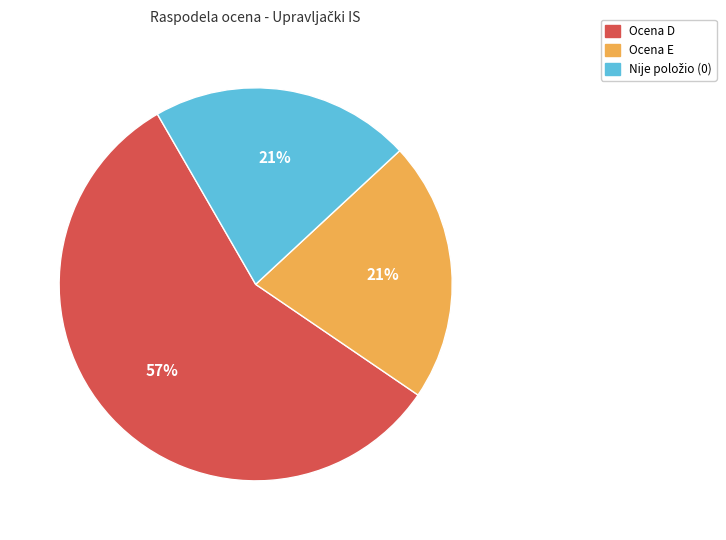

To the nearest percent, what is the difference between the largest and smallest slice percentages?

36%